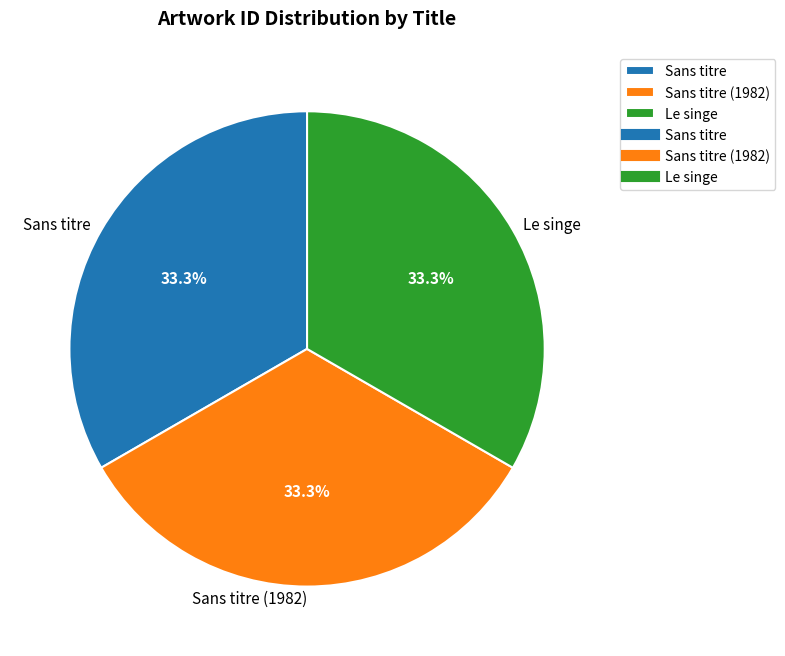

To the nearest percent, what is the combined percentage of Sans titre (1982) and Le singe?

67%